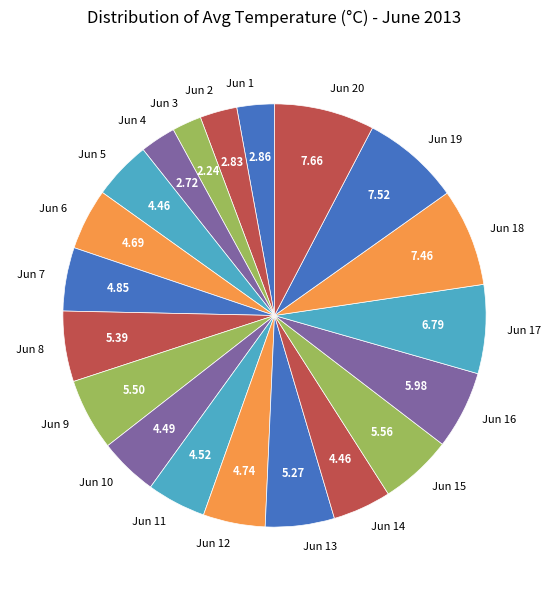

The Jun 13 slice represents 5% of the pie. True or false?

True